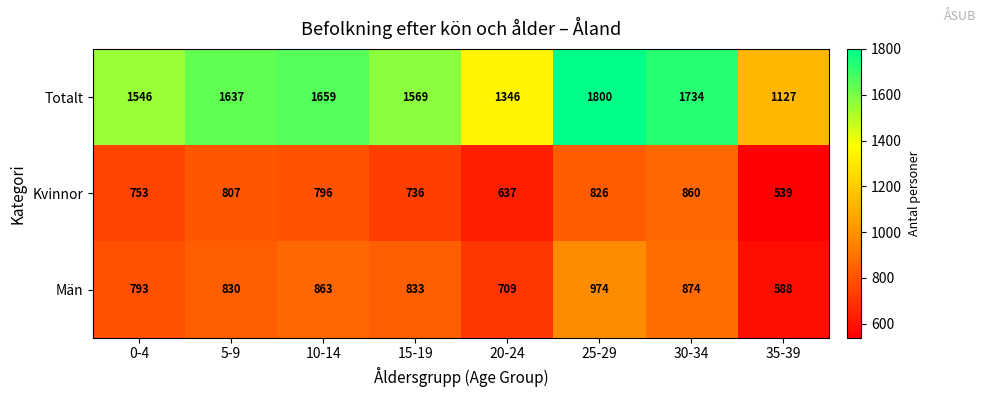

At 15-19, list the series in order from smallest to largest.

Kvinnor, Män, Totalt